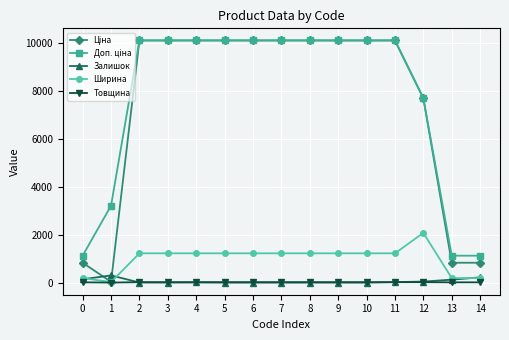

Is the value of Ширина at 4 greater than the value of Залишок at 9?

Yes